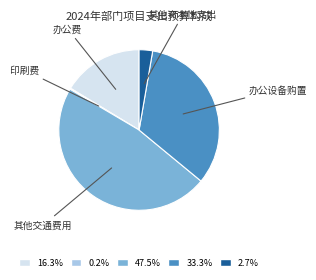

Does any single category account for the majority?

No